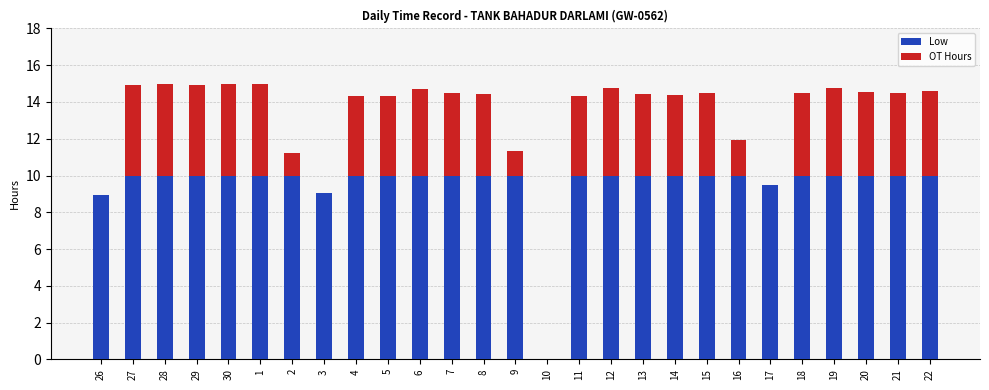

What is the label of the 25th bar from the left?

20